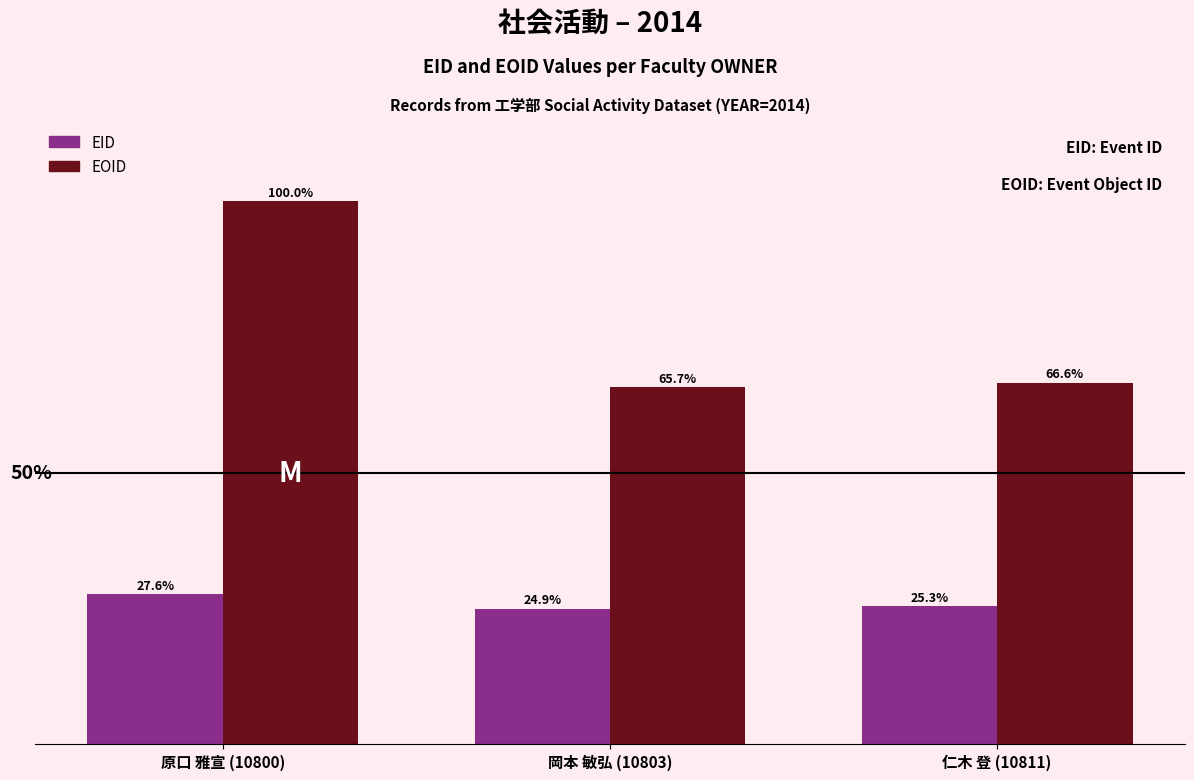

Does the chart contain any negative values?

No